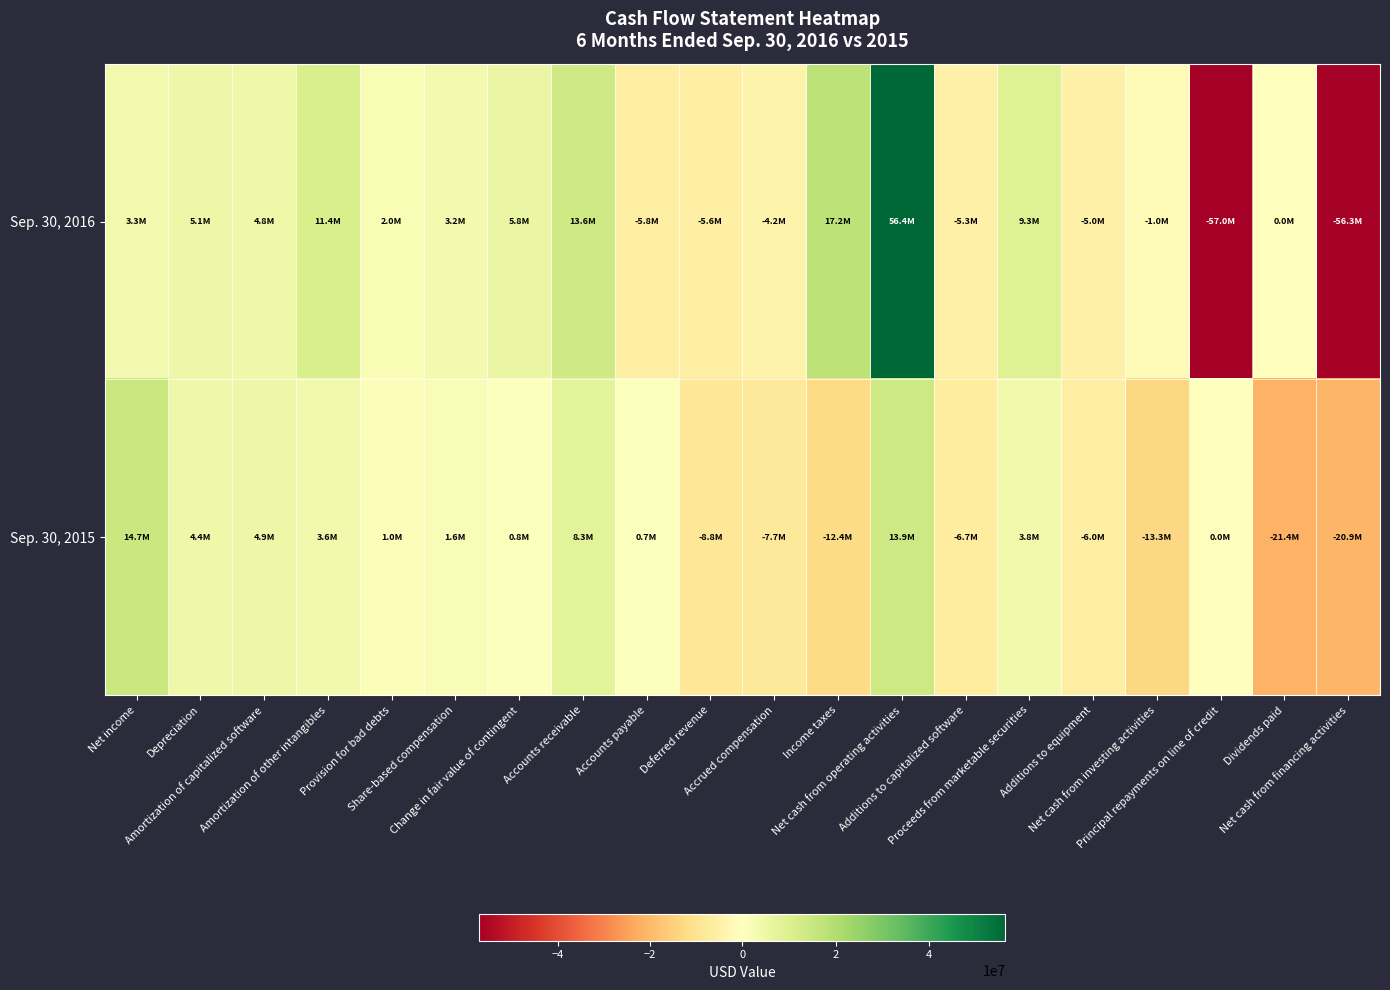

How many distinct data groups are displayed?

2